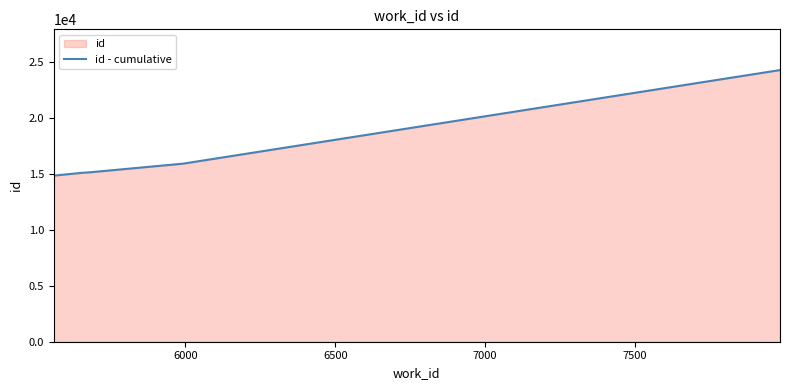

What is the maximum value shown in the chart?

24299